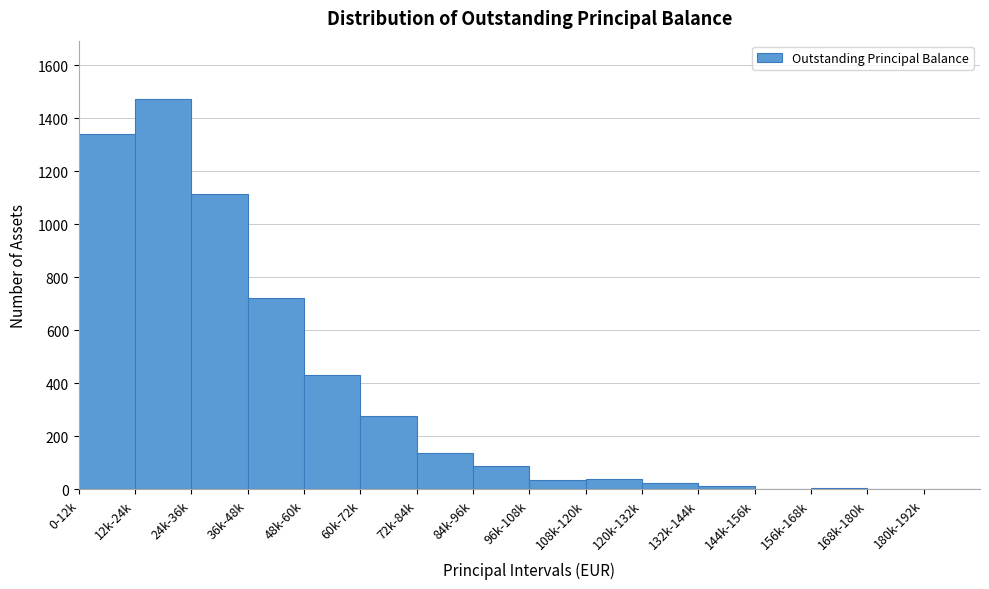

Which label corresponds to the largest value in the chart?

12k-24k